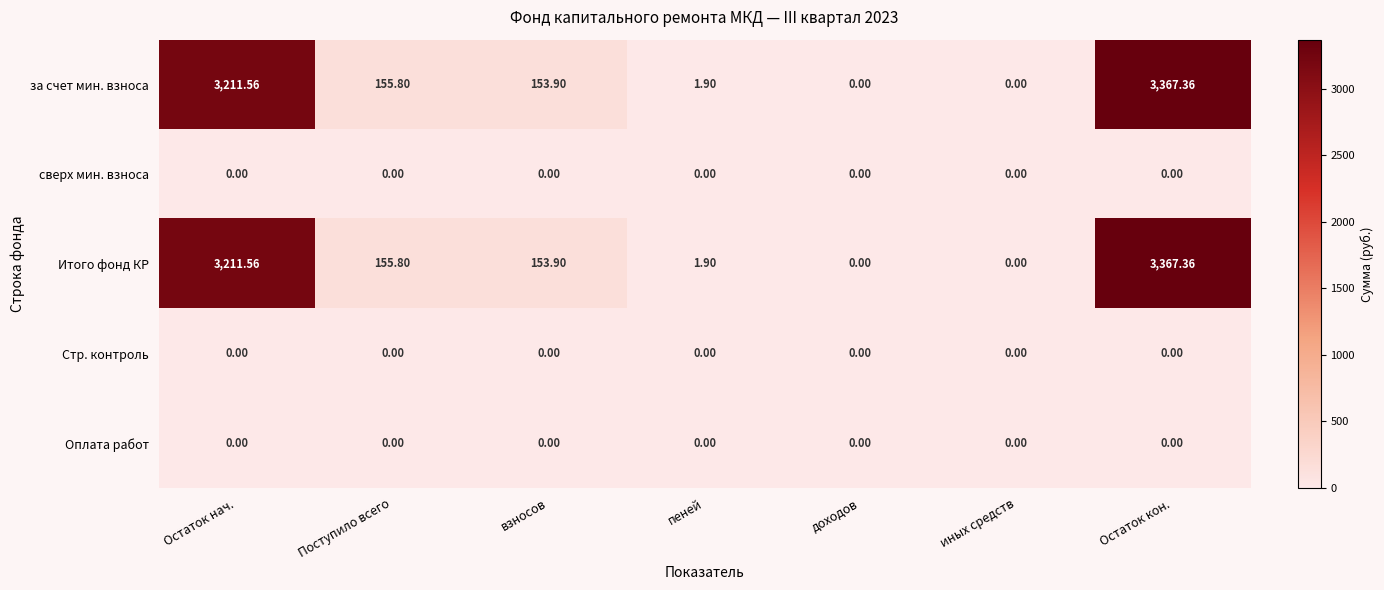

Which label corresponds to the largest value in the chart?

Остаток кон.